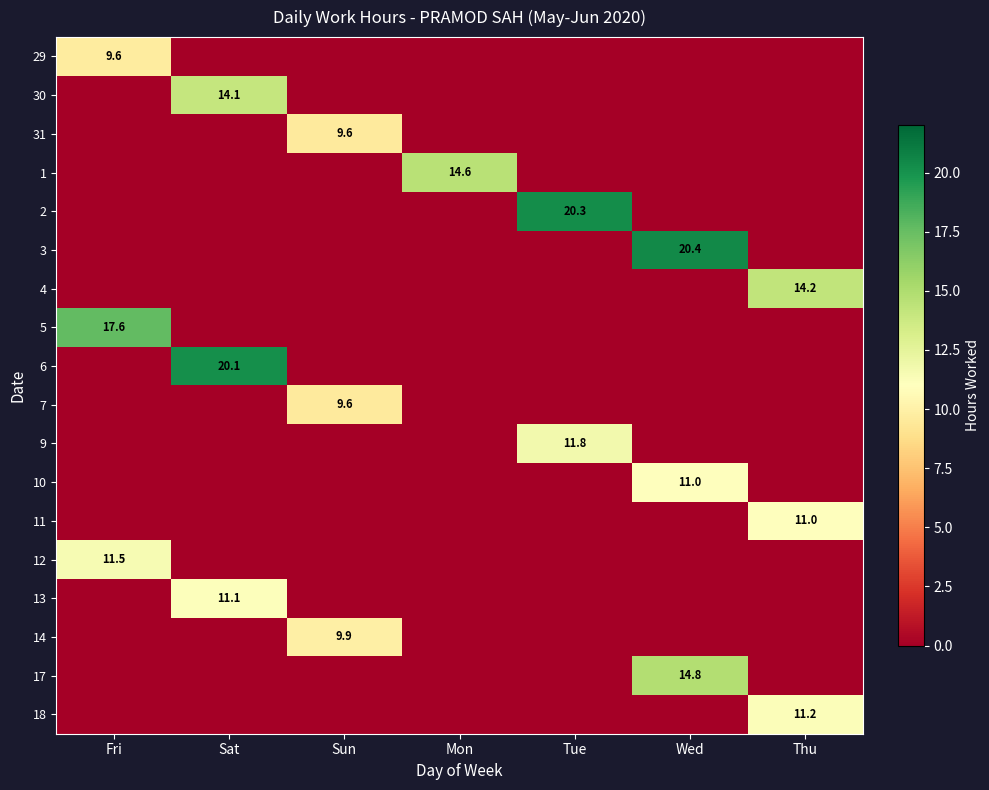

What is the average value of the 2 series?

2.9